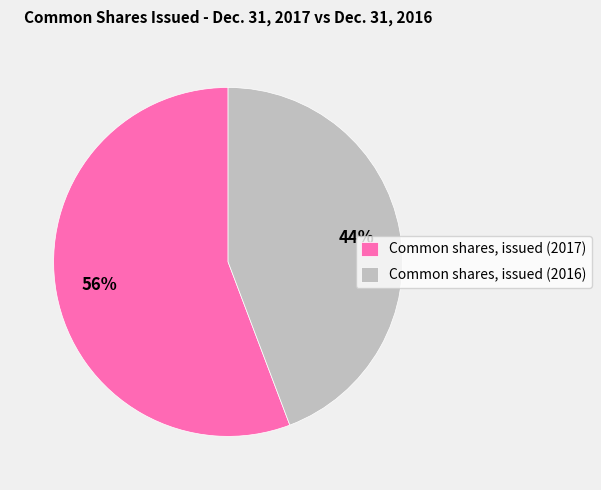

Rank the categories by value from lowest to highest.

Common shares, issued (2016), Common shares, issued (2017)